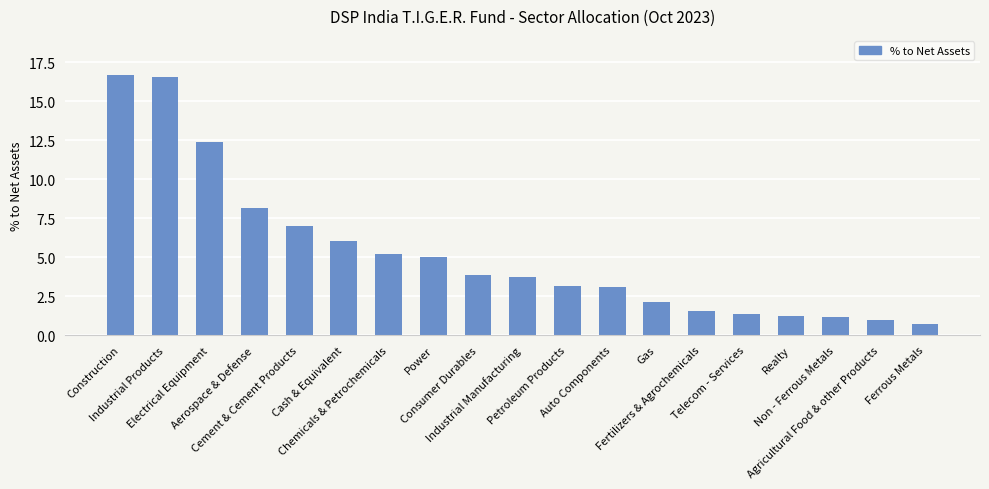

What is the maximum value shown in the chart?

16.7